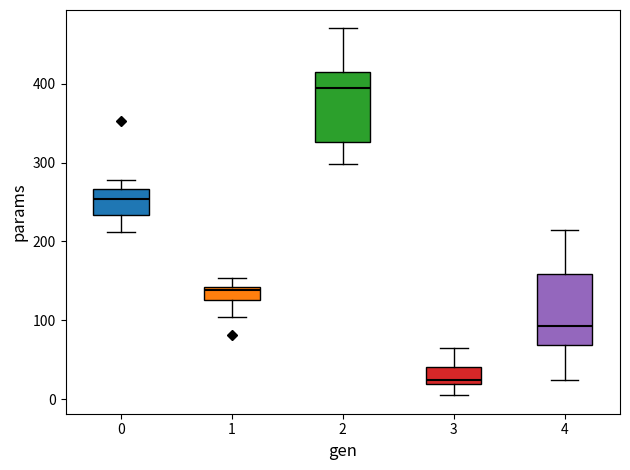

Where does the upper whisker of the box at x = 0 end on the y-axis? The values are not printed on the chart, so give them approximately, as read against the axis.

280